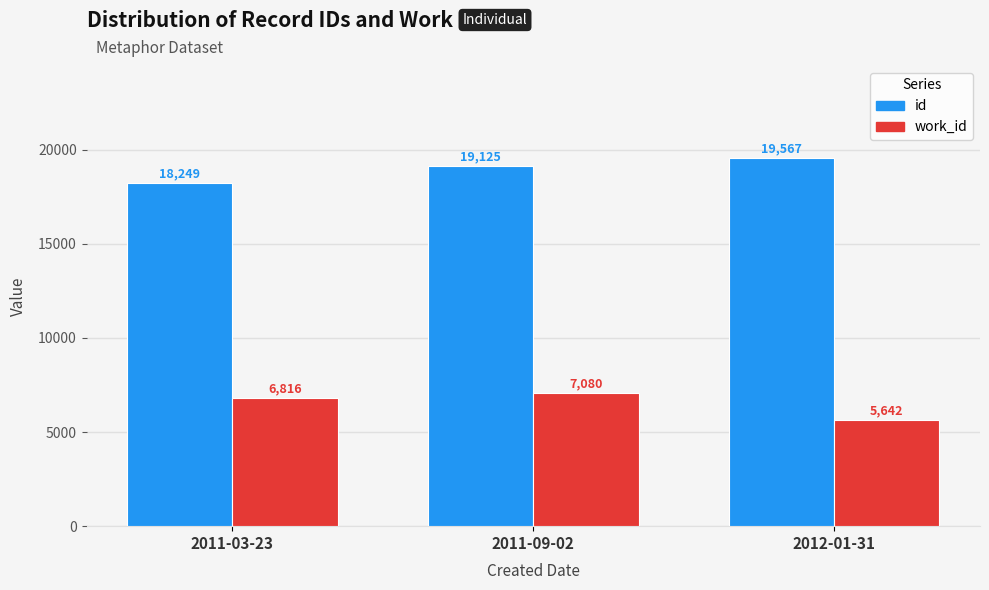

At how many categories does at least one series exceed 7113?

3